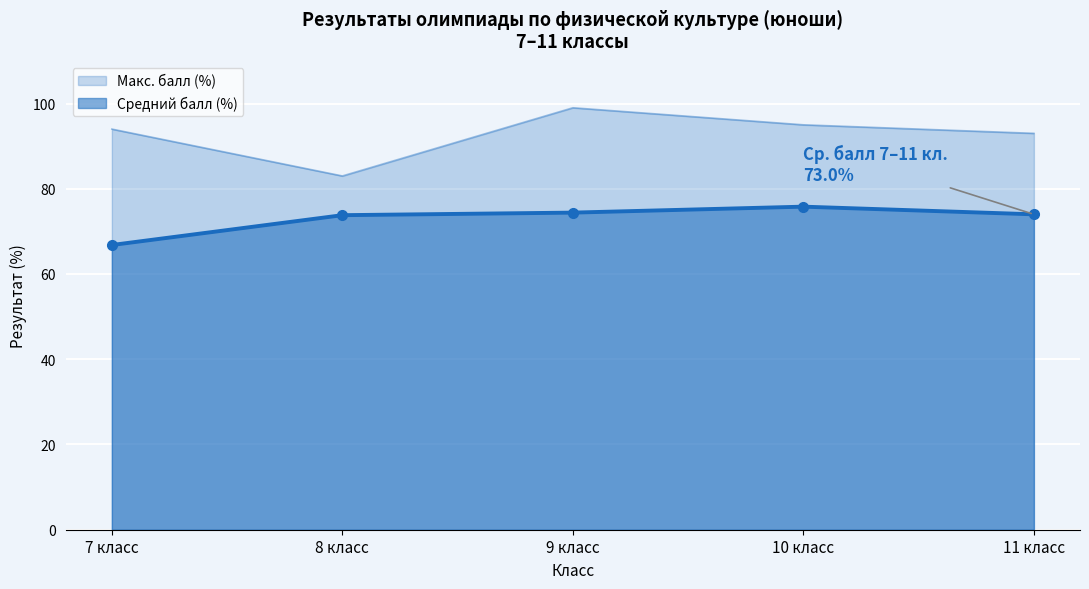

Count the number of categories in the chart.

5